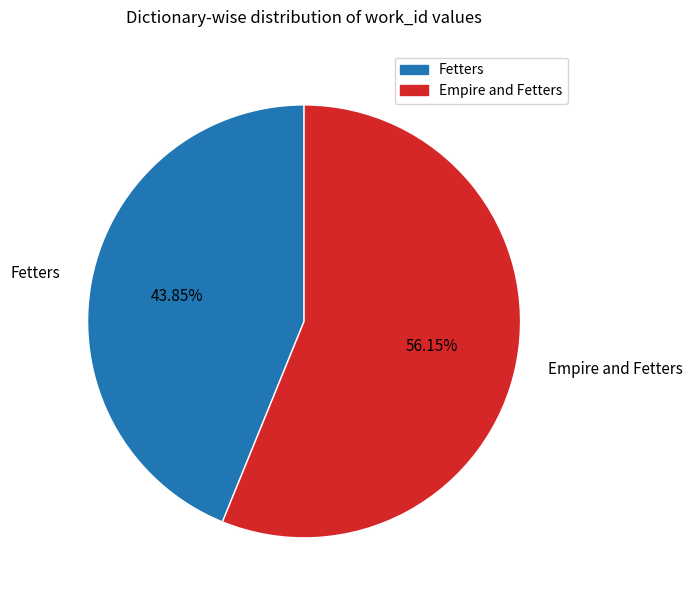

To the nearest percent, what portion does Empire and Fetters represent?

56%